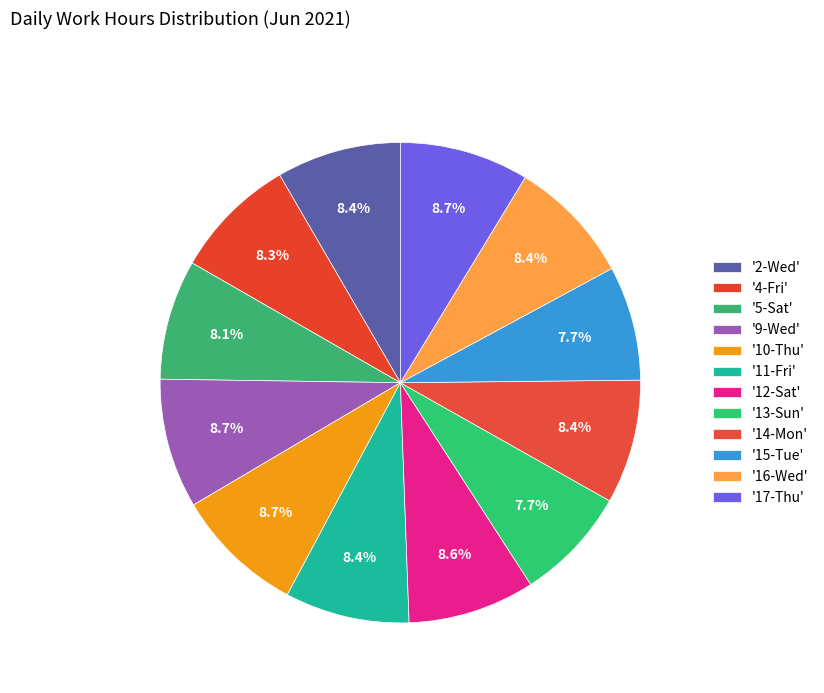

Count the number of slices in the pie.

12